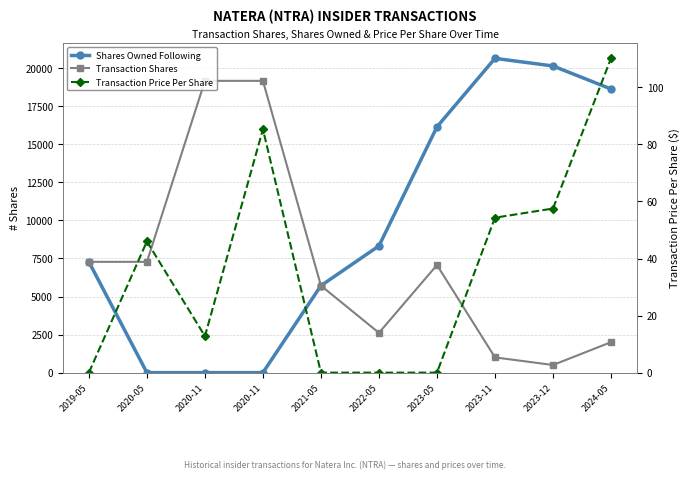

Reading right to left, what are all the values shown in this chart?

Shares Owned Following: 2024-05=18634.0	2023-12=20146.0	2023-11=20646.0	2023-05=16146.0	2022-05=8326.0	2021-05=5712.0	2020-11=0.0	2020-11=0.0	2020-05=0.0	2019-05=7278.0
Transaction Shares: 2024-05=2000.0	2023-12=500.0	2023-11=1000.0	2023-05=7068.0	2022-05=2614.0	2021-05=5712.0	2020-11=19169.0	2020-11=19169.0	2020-05=7278.0	2019-05=7278.0
Transaction Price Per Share: 2024-05=110.2	2023-12=57.5	2023-11=54.3	2023-05=0.0	2022-05=0.0	2021-05=0.0	2020-11=85.3	2020-11=12.8	2020-05=46.0	2019-05=0.0